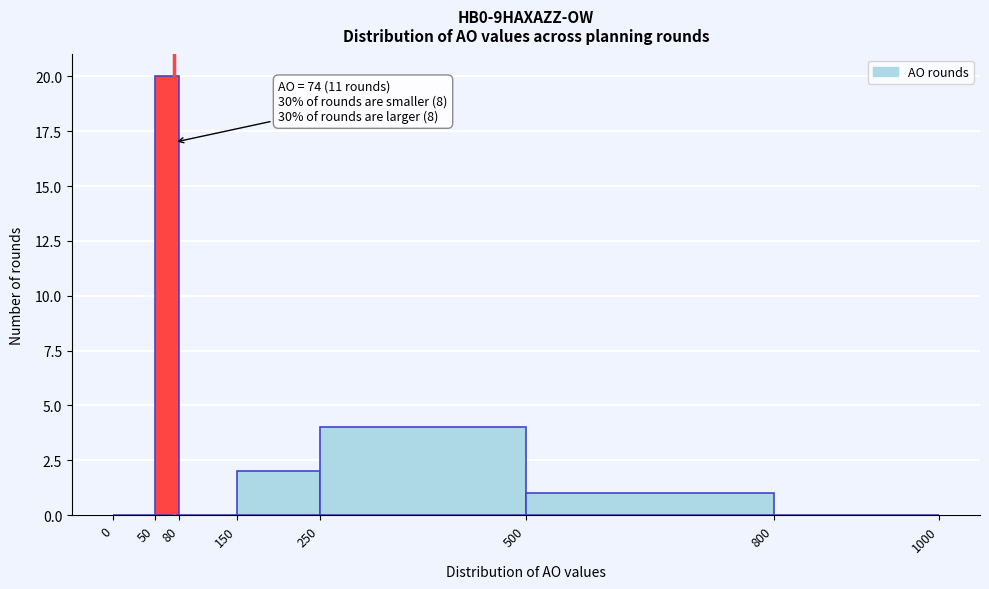

Over which range of the x-axis is the bar tallest?

50 to 80